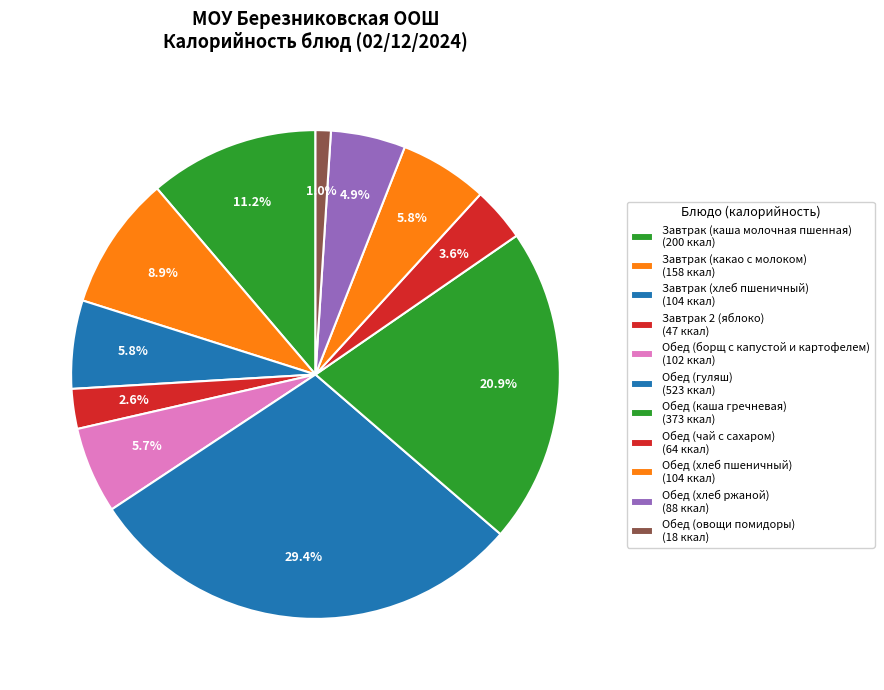

Count the number of slices in the pie.

11